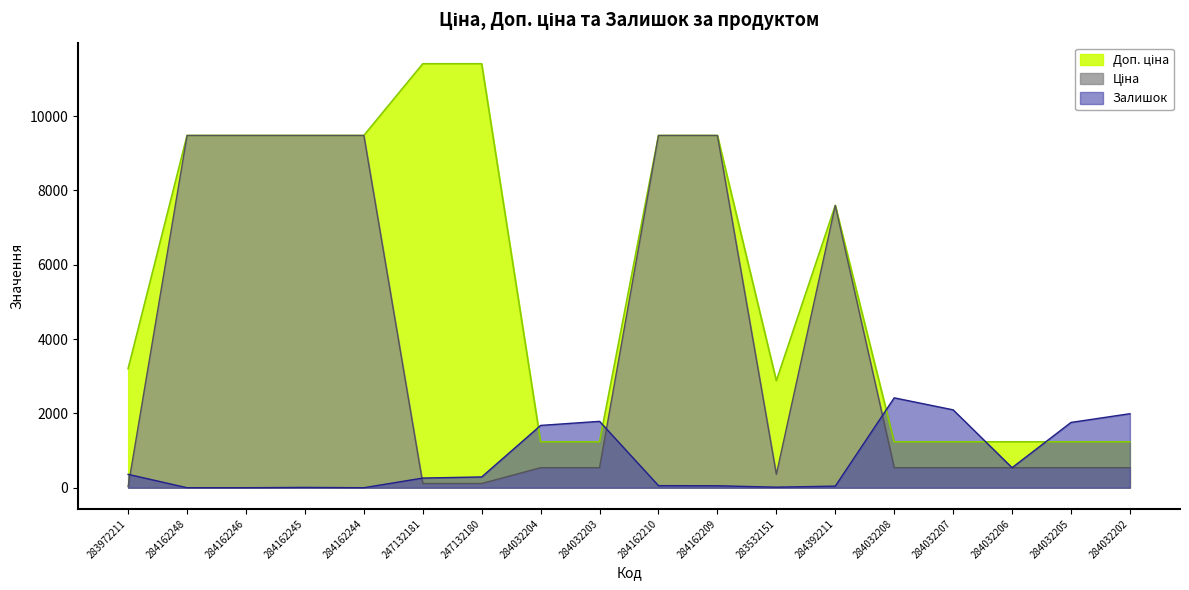

List the series in order of their overall mean, lowest first.

Залишок, Ціна, Доп. ціна